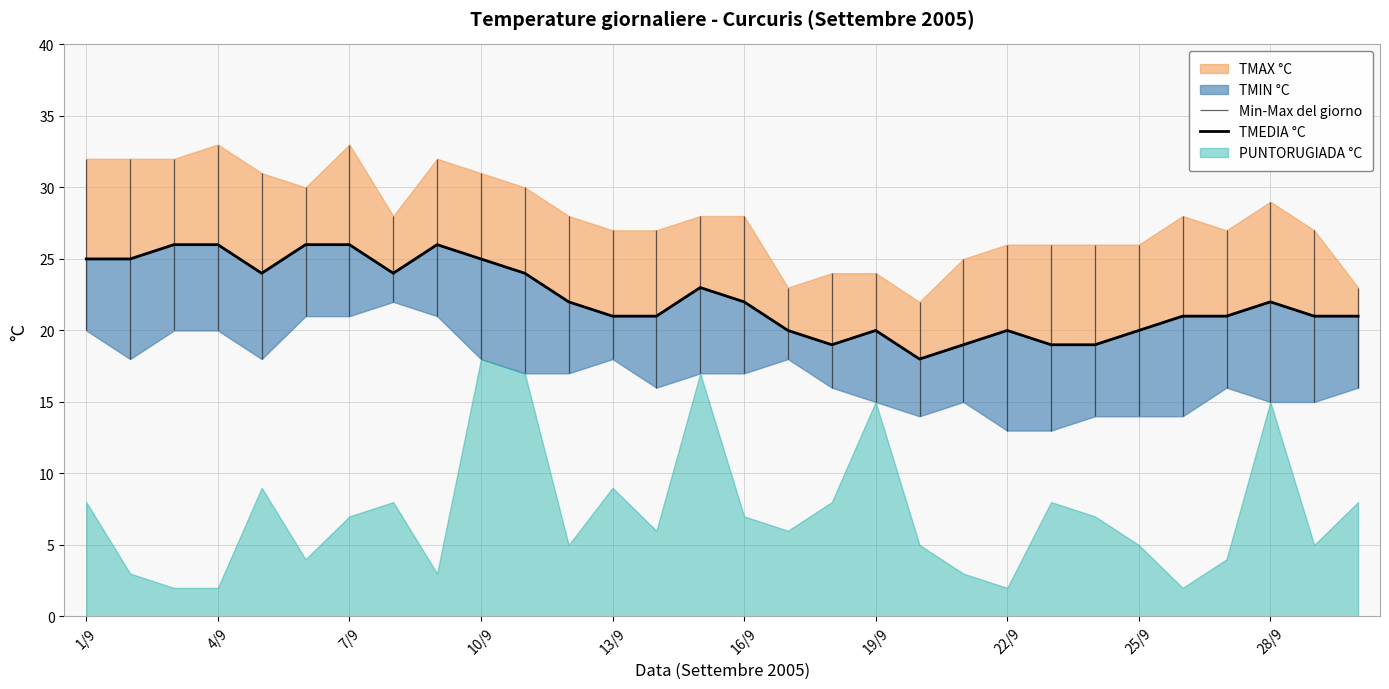

Which has a higher value, 14 or 27?

14